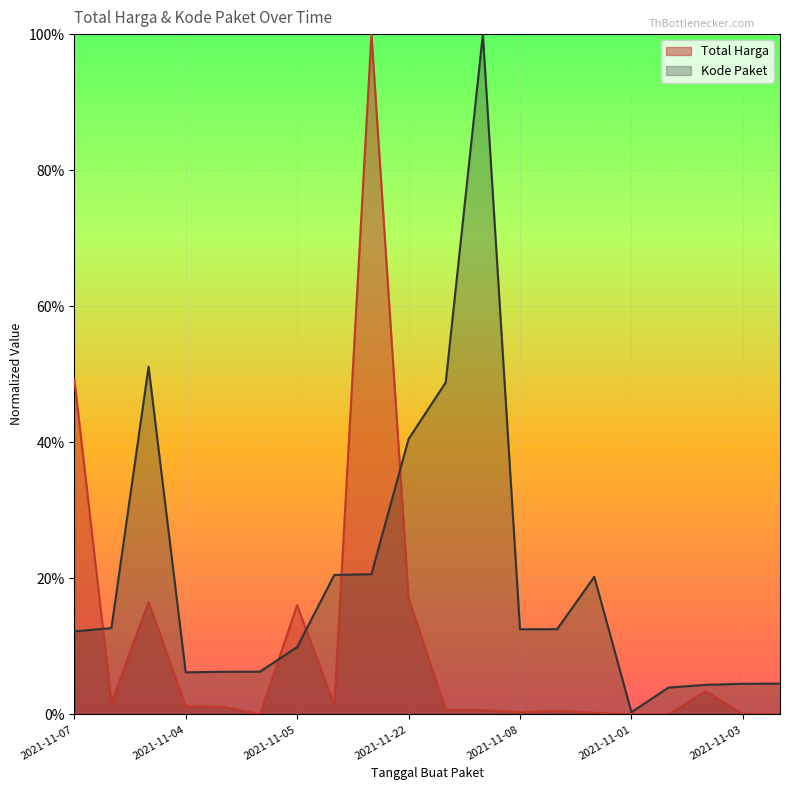

What is the difference between the maximum and minimum values in the Kode Paket series?

1.0